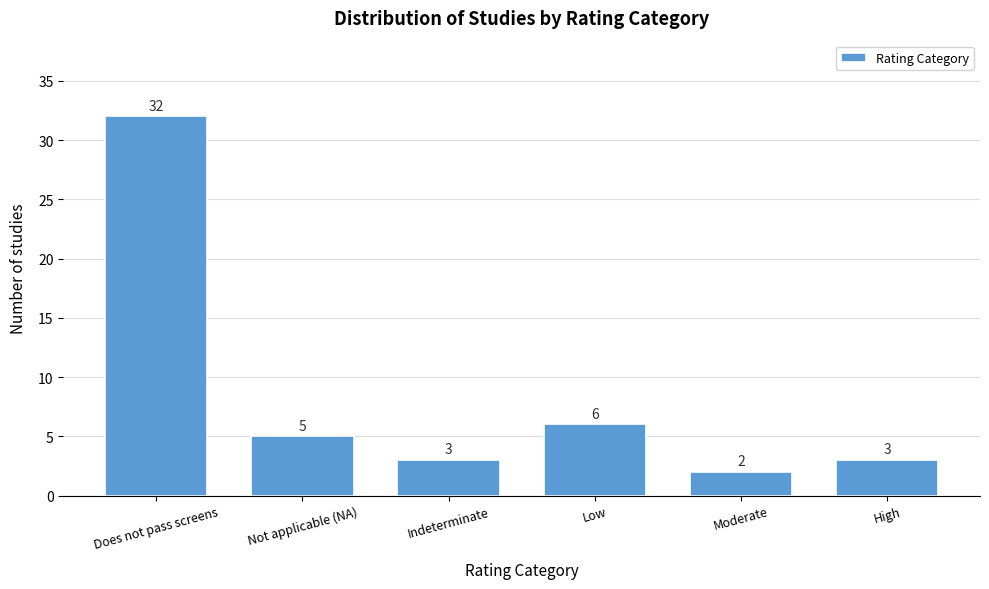

Reading right to left, what are all the values shown in this chart?

3	2	6	3	5	32